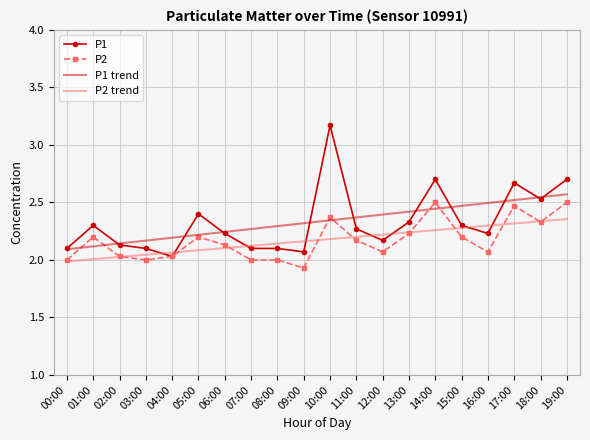

What position from the left is 07:00?

8